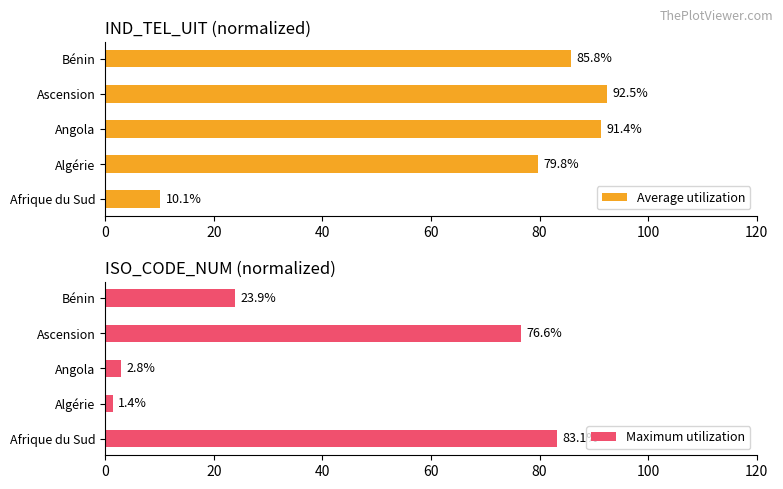

At which label does Maximum utilization reach its minimum?

Algérie